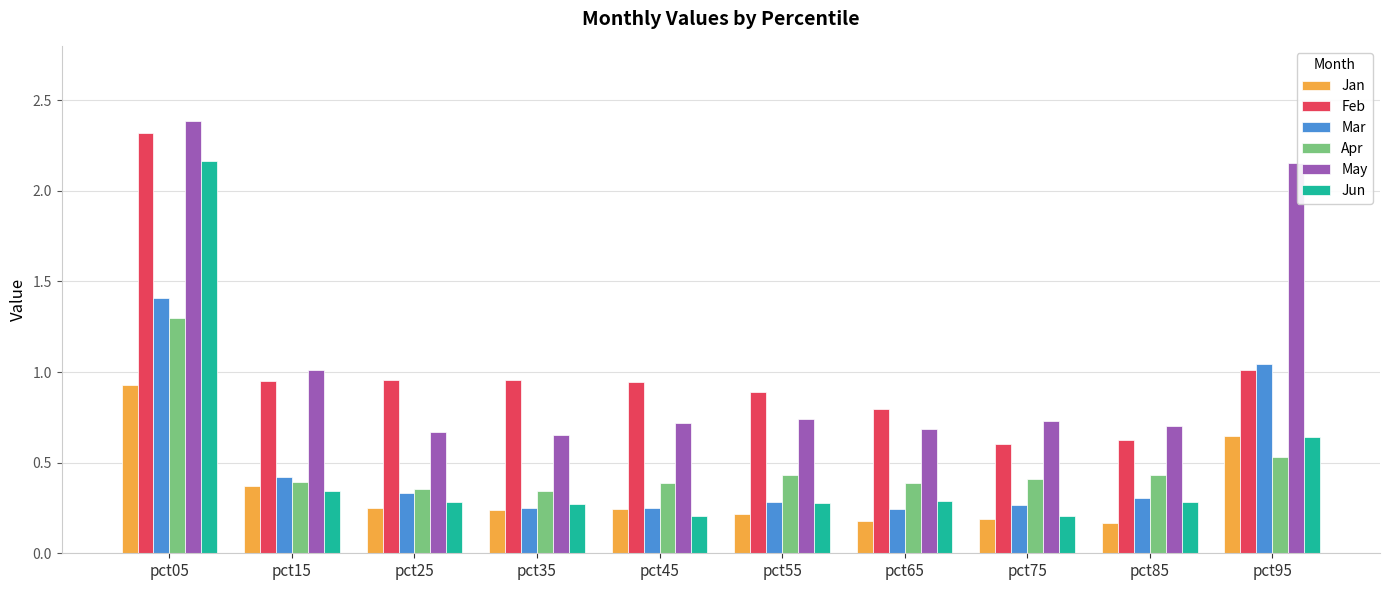

At how many categories does at least one series exceed 2?

2